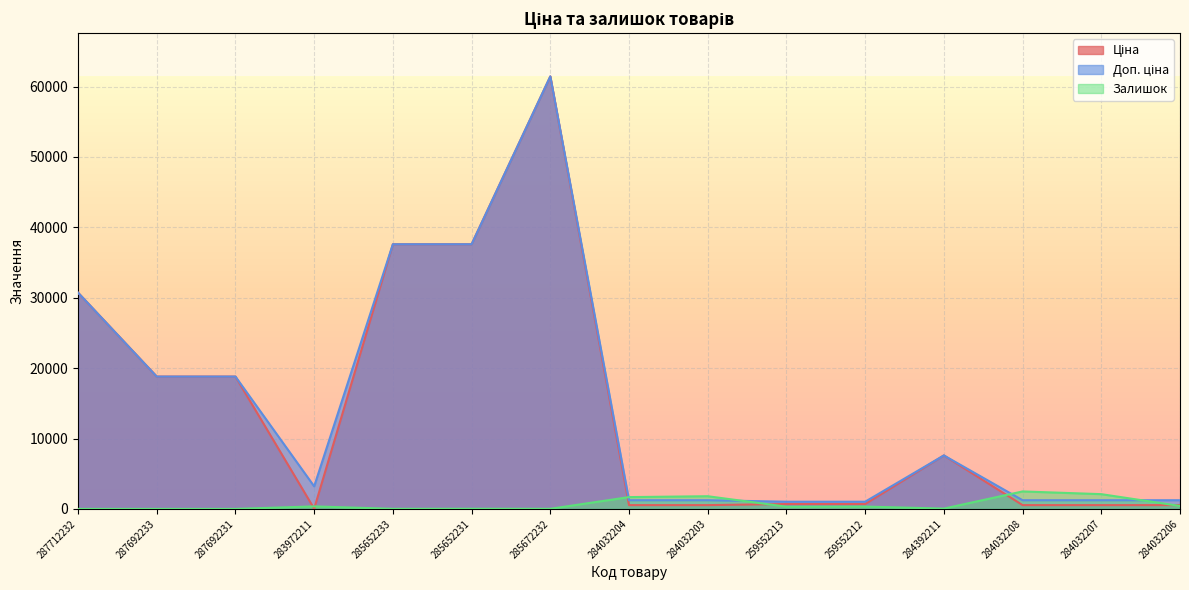

At which label is Залишок closest to 1241?

284032204